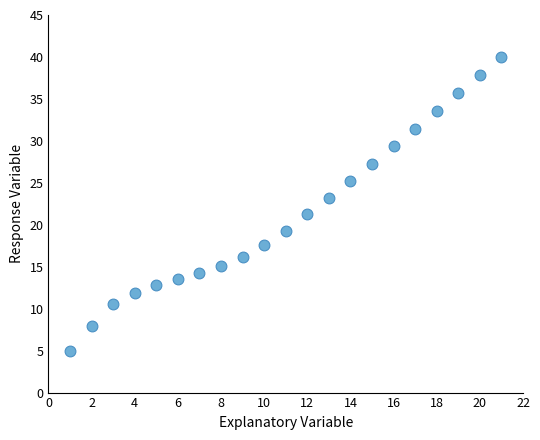

What is the range of X values (max minus min)?

20.0